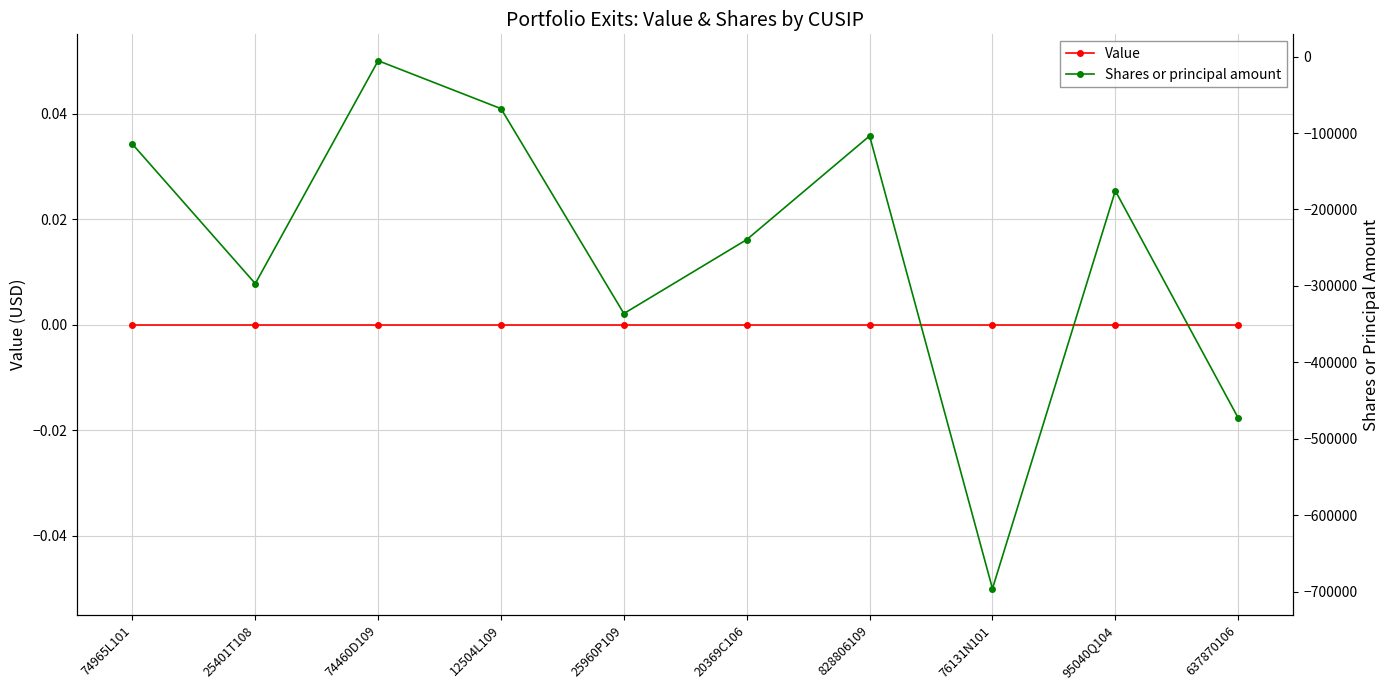

How many lines are shown in the chart?

2